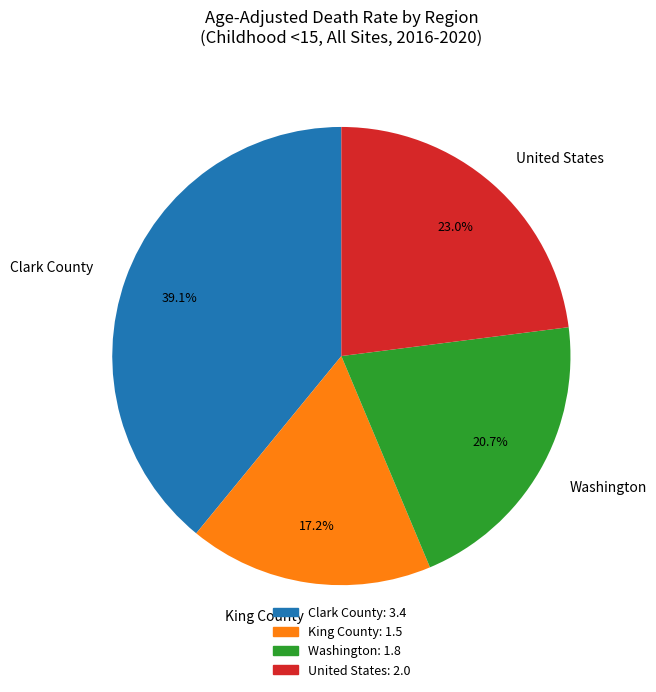

To the nearest percent, what is the average slice percentage?

25%